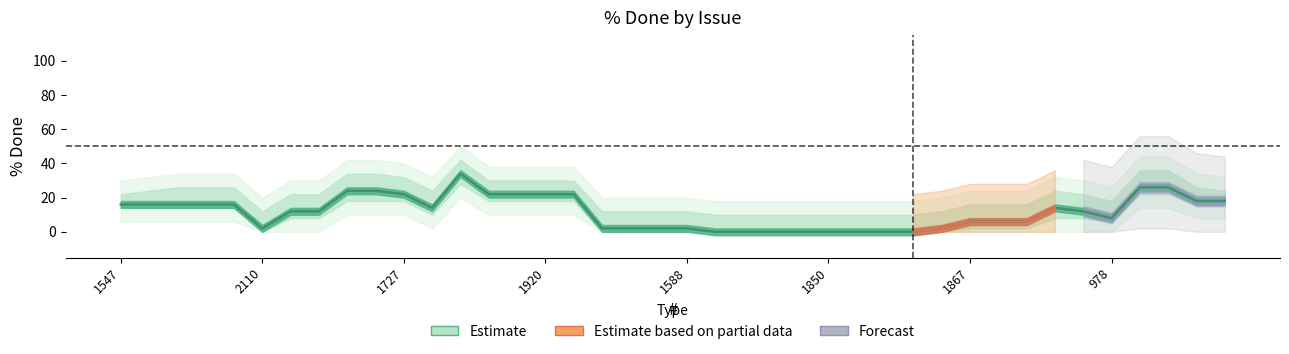

How many distinct data groups are displayed?

3